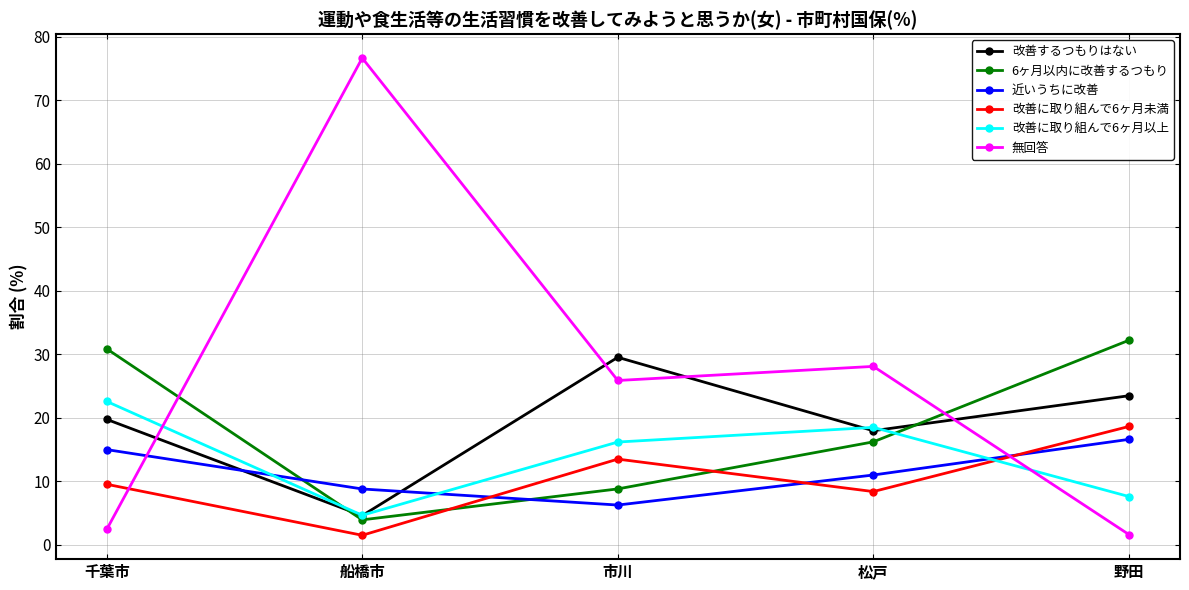

Is the value of 改善するつもりはない at 市川 greater than the value of 近いうちに改善 at 船橋市?

Yes